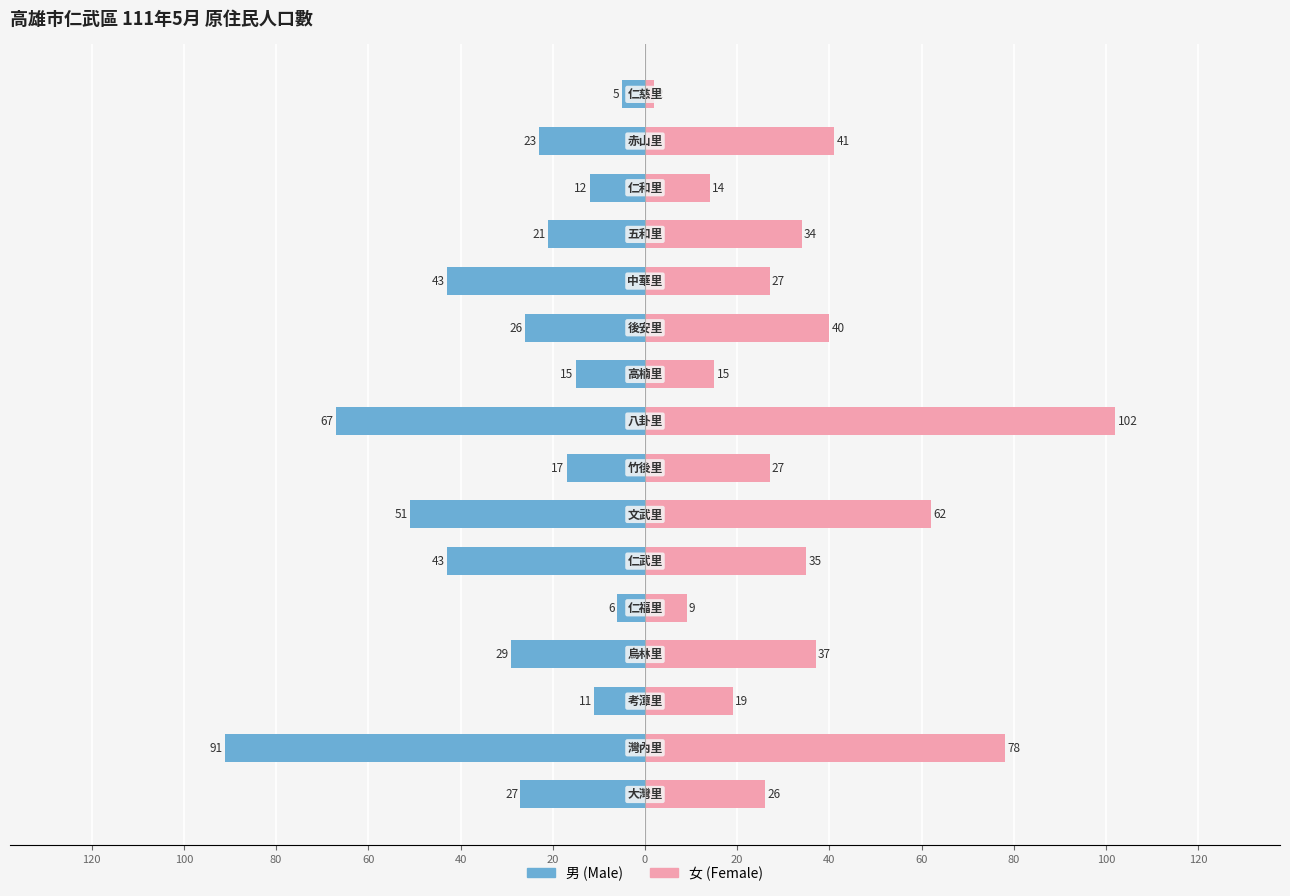

How many data points in 女 (Female) are above 34?

7